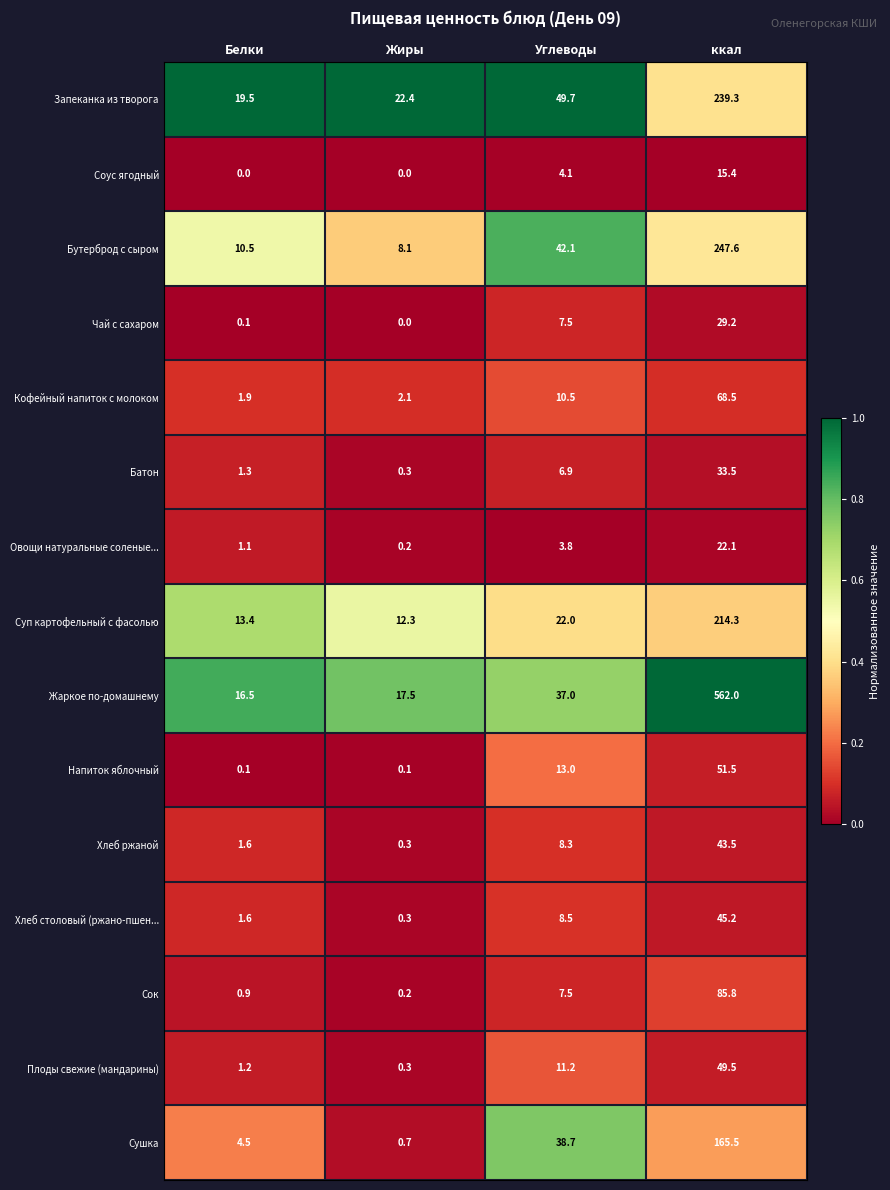

Is it true that Суп картофельный с фасолью equals 36.5 at Углеводы?

False